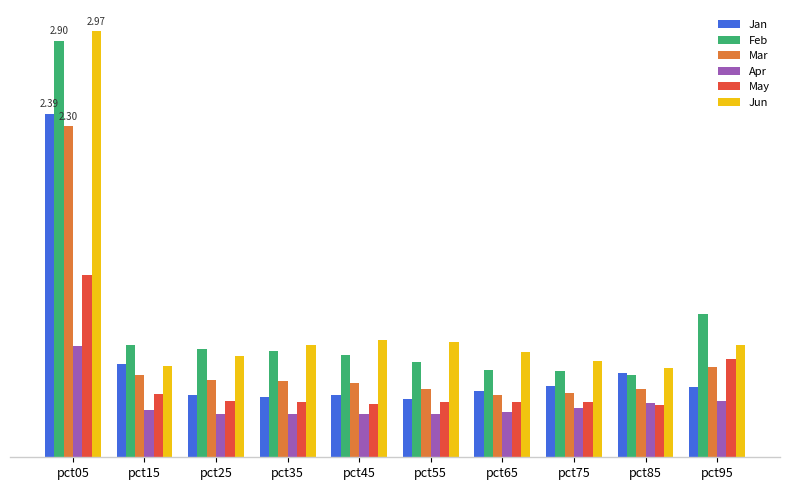

Does the chart contain any negative values?

No